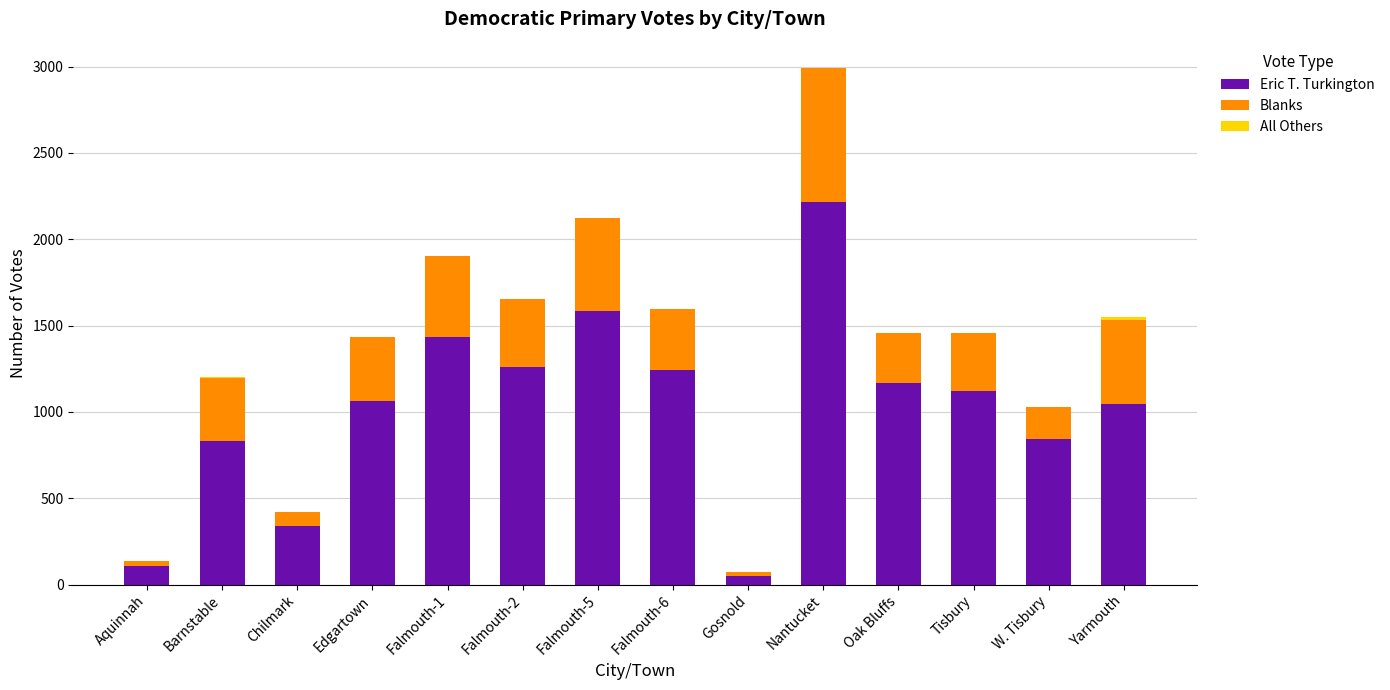

At which category is the sum across all series the highest?

Nantucket